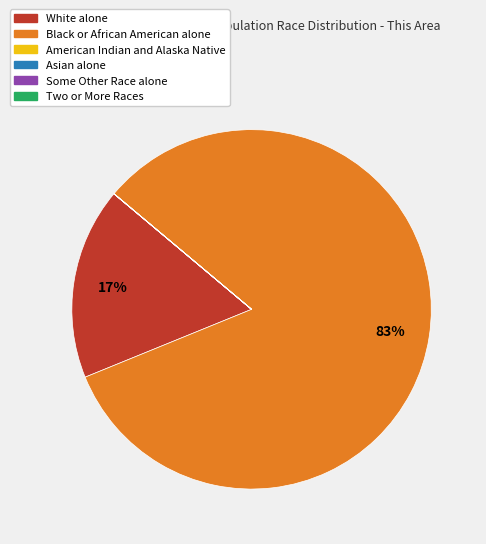

True or false: White alone accounts for 17% of the total.

True